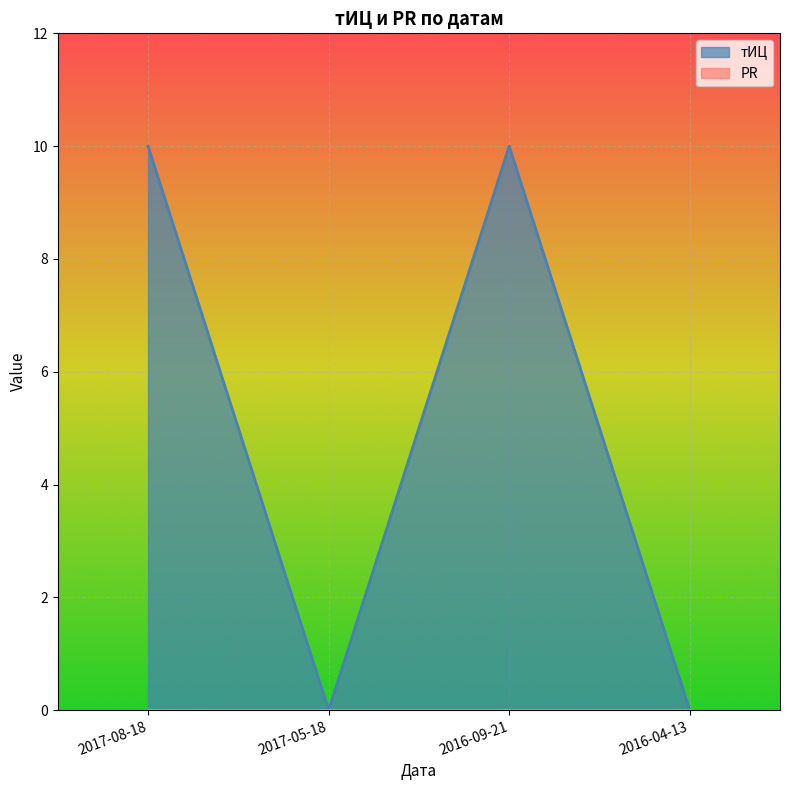

True or false: the data shows 0 at 2016-04-13.

True